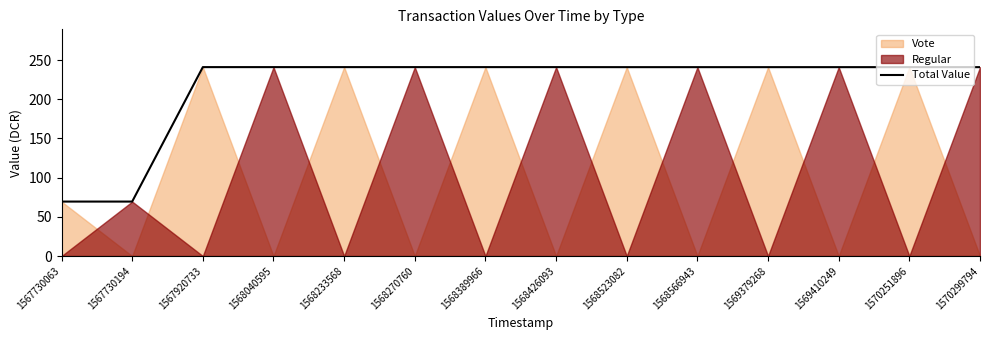

What is the sum of all values?

3031.8